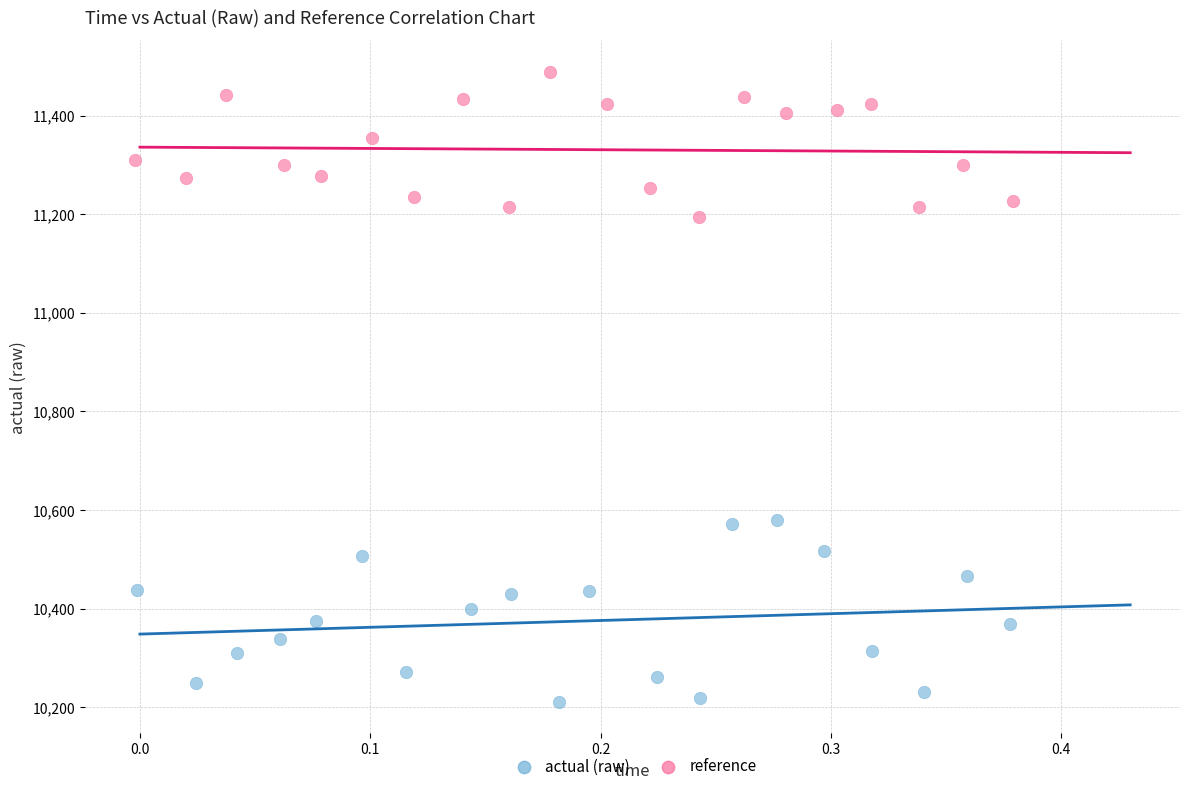

Which series reaches the minimum Y coordinate?

actual (raw)